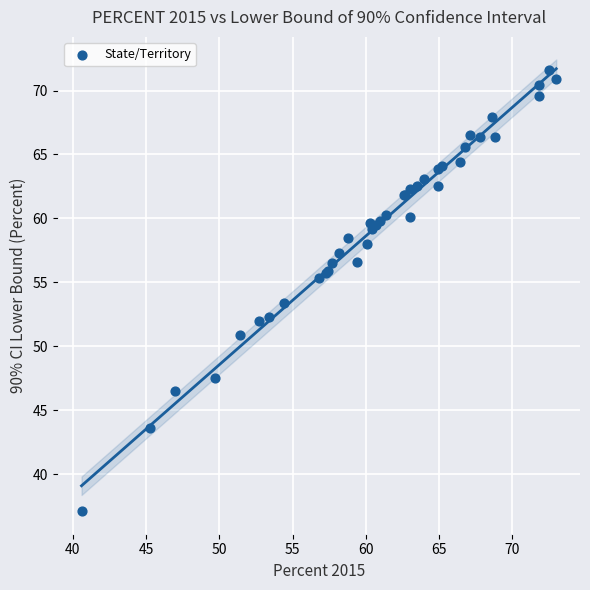

What Y value in the scatter plot is closest to 54?

53.4